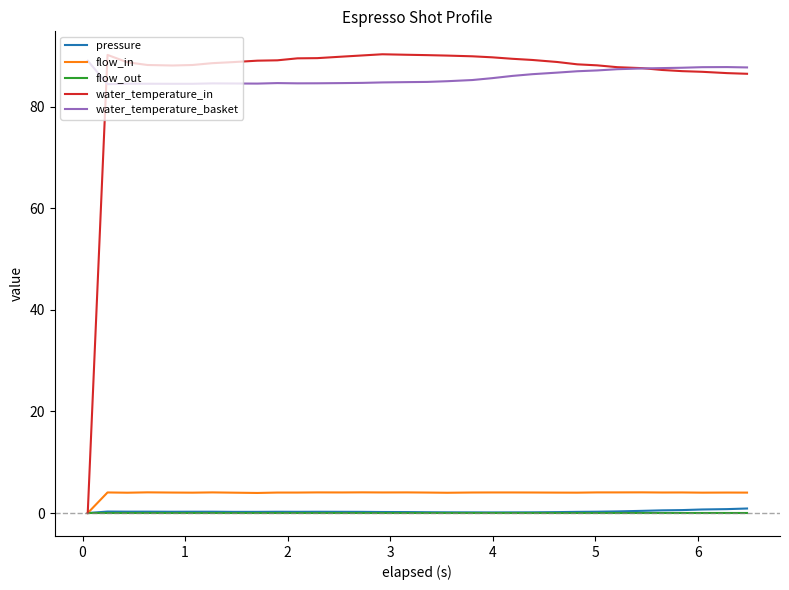

True or false: flow_out and water_temperature_basket intersect in this chart.

False